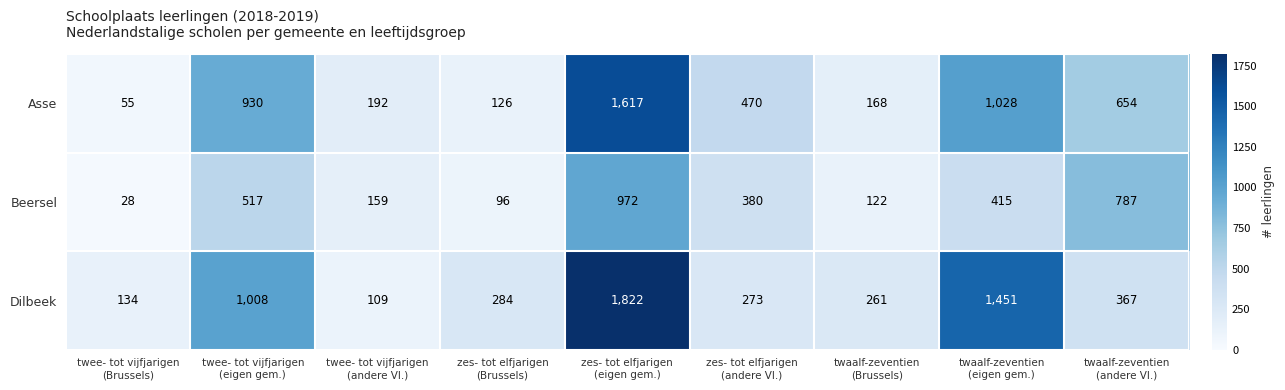

What is the greatest value displayed?

1822